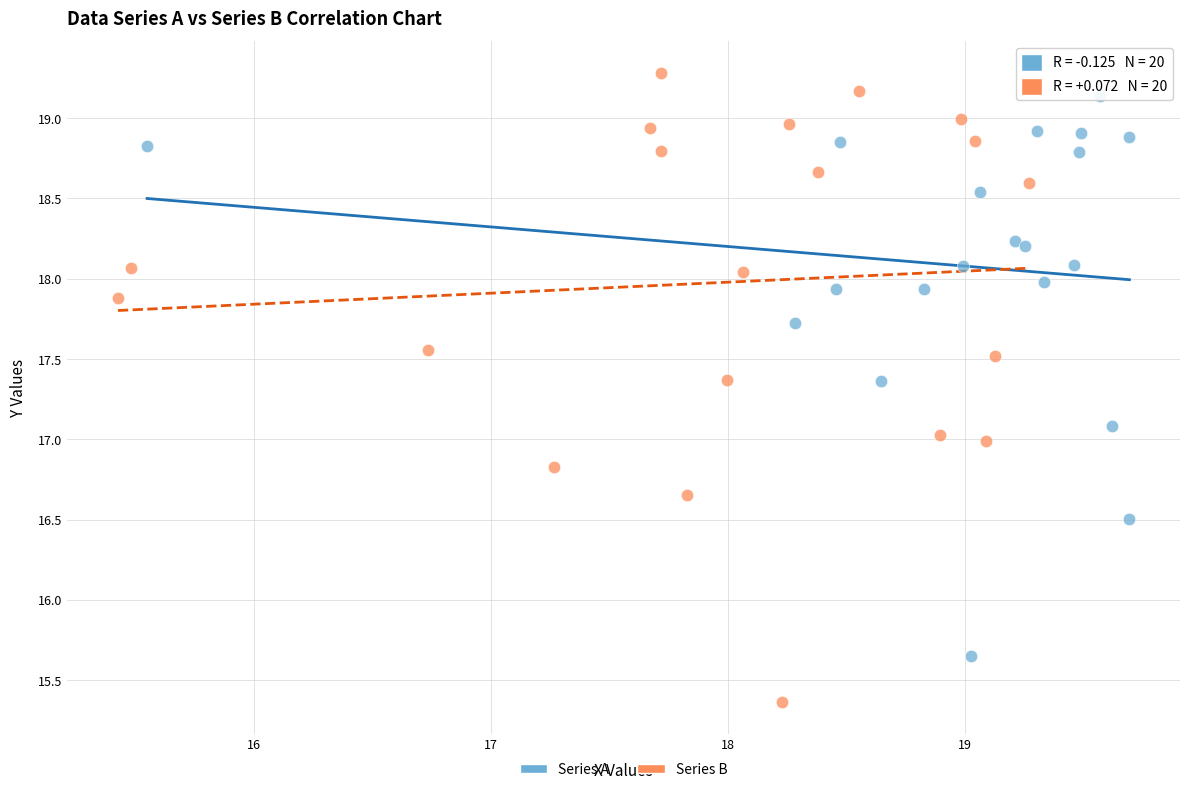

Which series has the largest Y range (max minus min)?

Series B